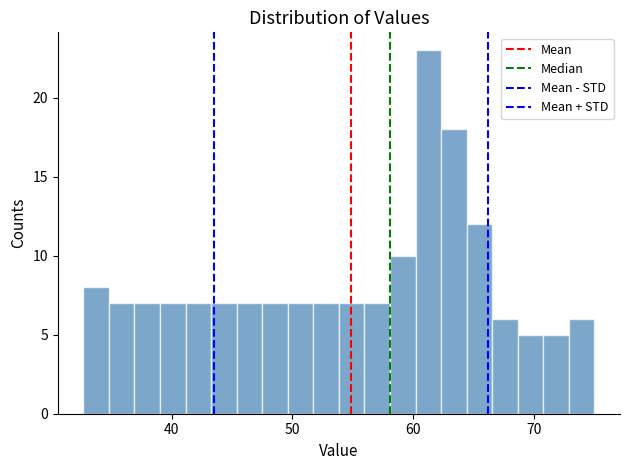

Read against the x-axis, roughly where is the centre of the tallest bar?

61